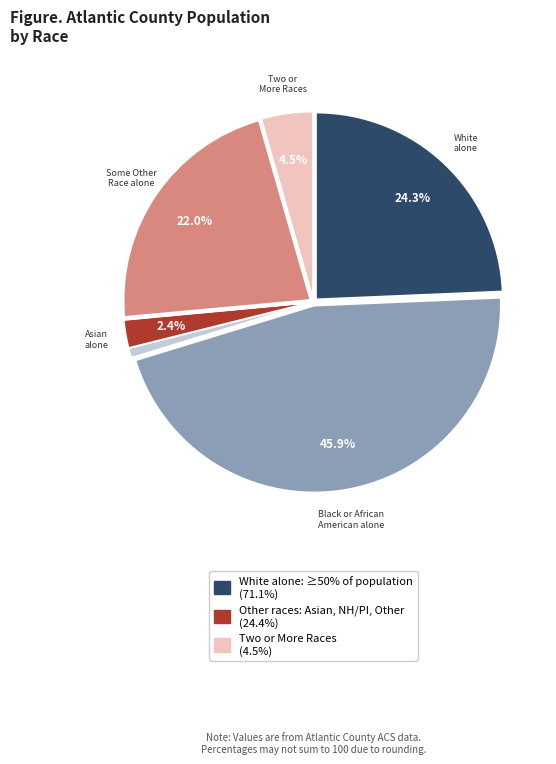

What is the largest slice in the pie chart?

Black or African American alone